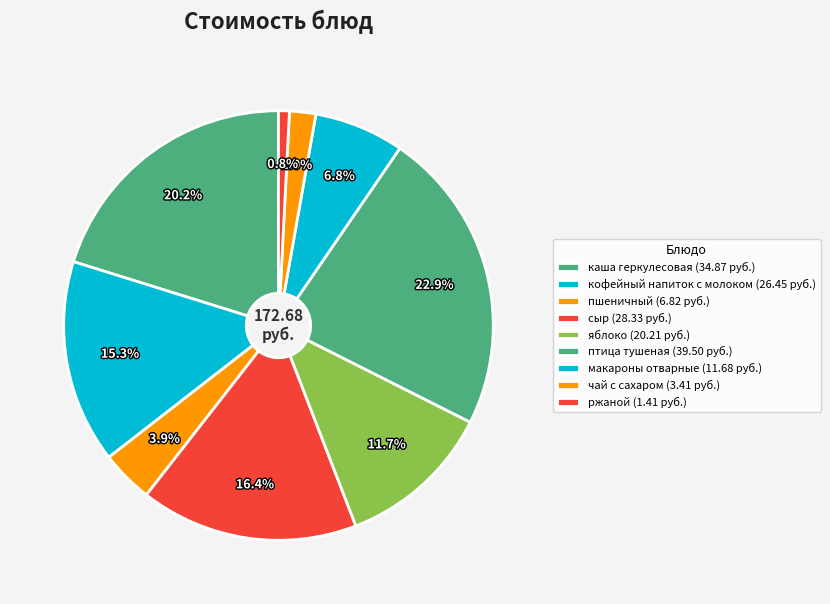

Which category has the biggest portion of the pie?

птица тушеная